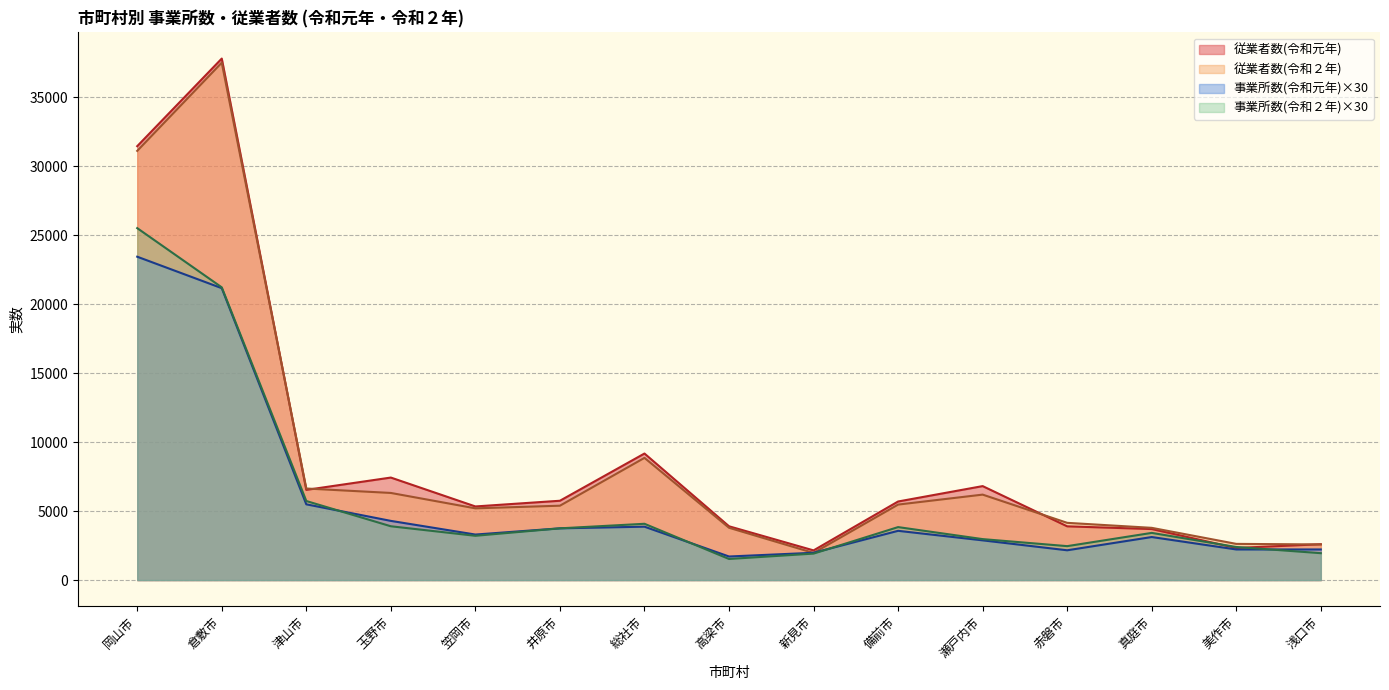

Which series has the largest total across all categories?

従業者数(令和元年)